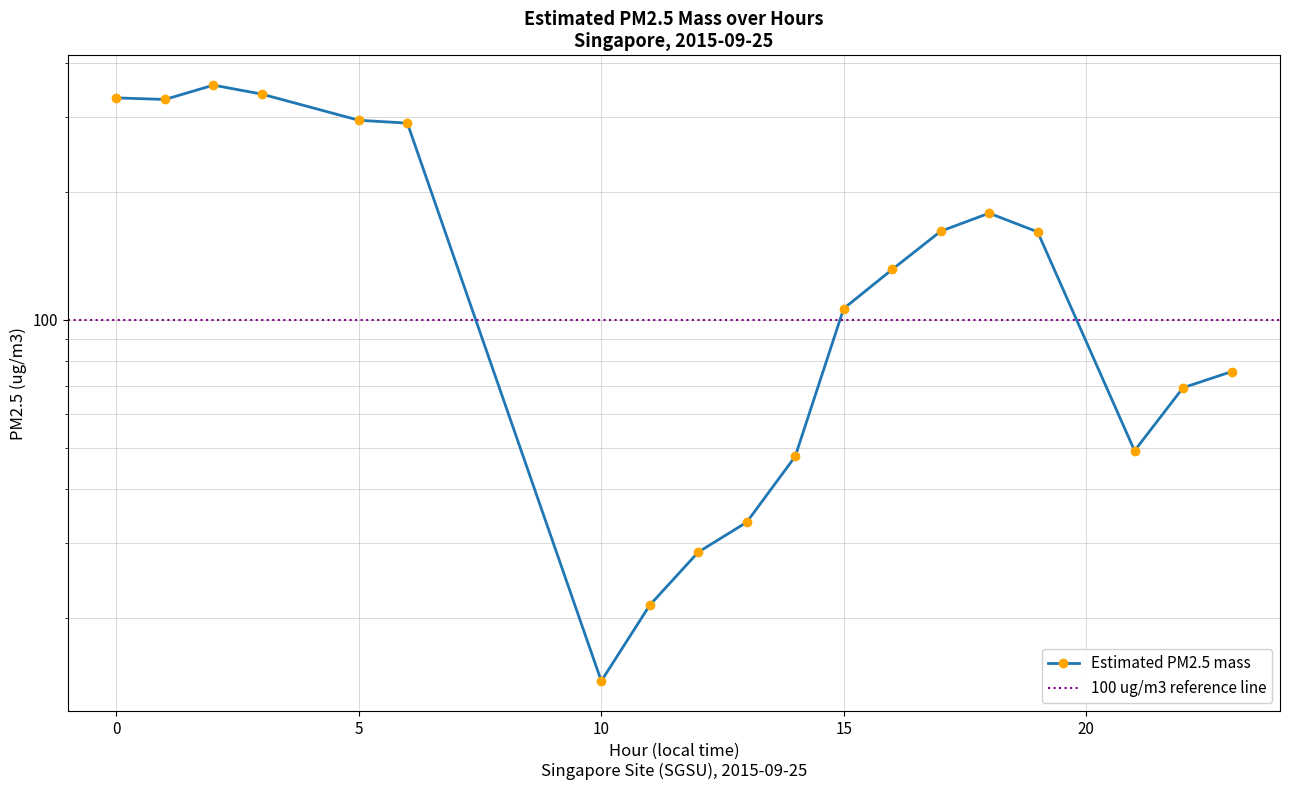

At which category does the chart reach its minimum across all series?

10